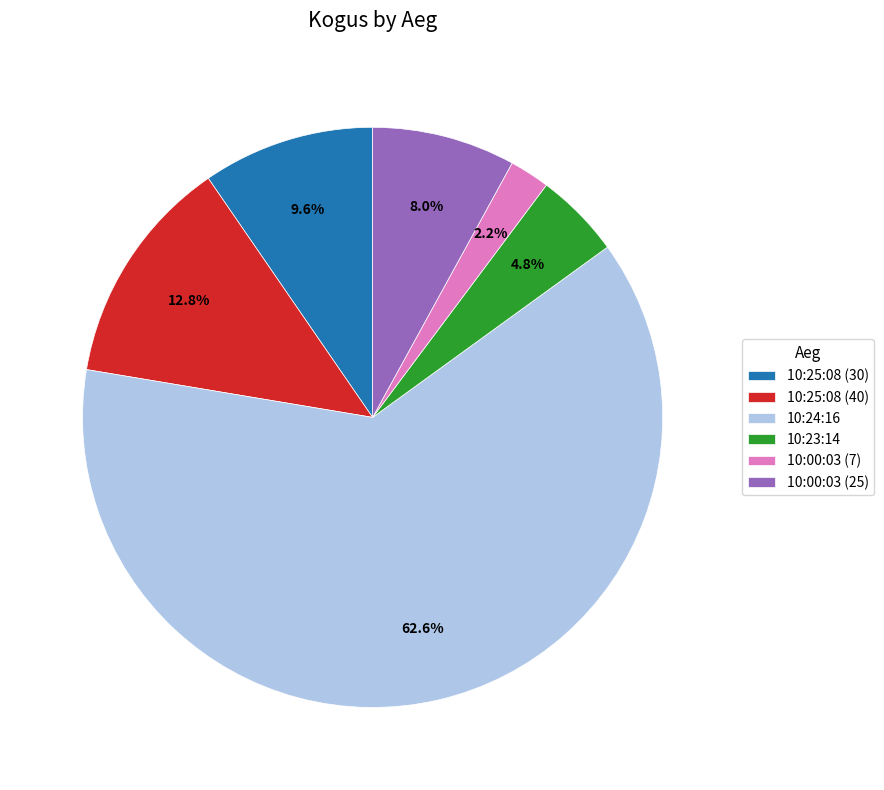

Which category has the biggest portion of the pie?

10:24:16